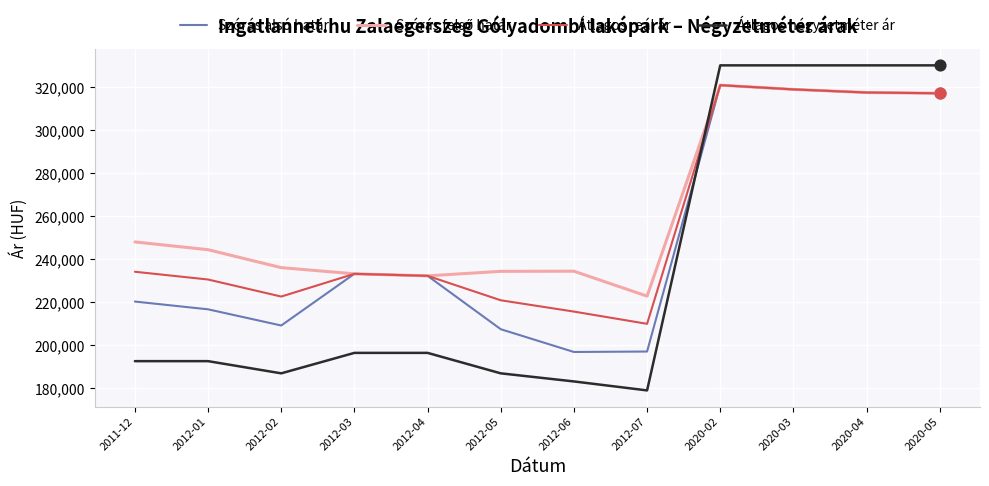

Which series changed the most between 2012-04 and 2012-07?

Szórás alsó határ